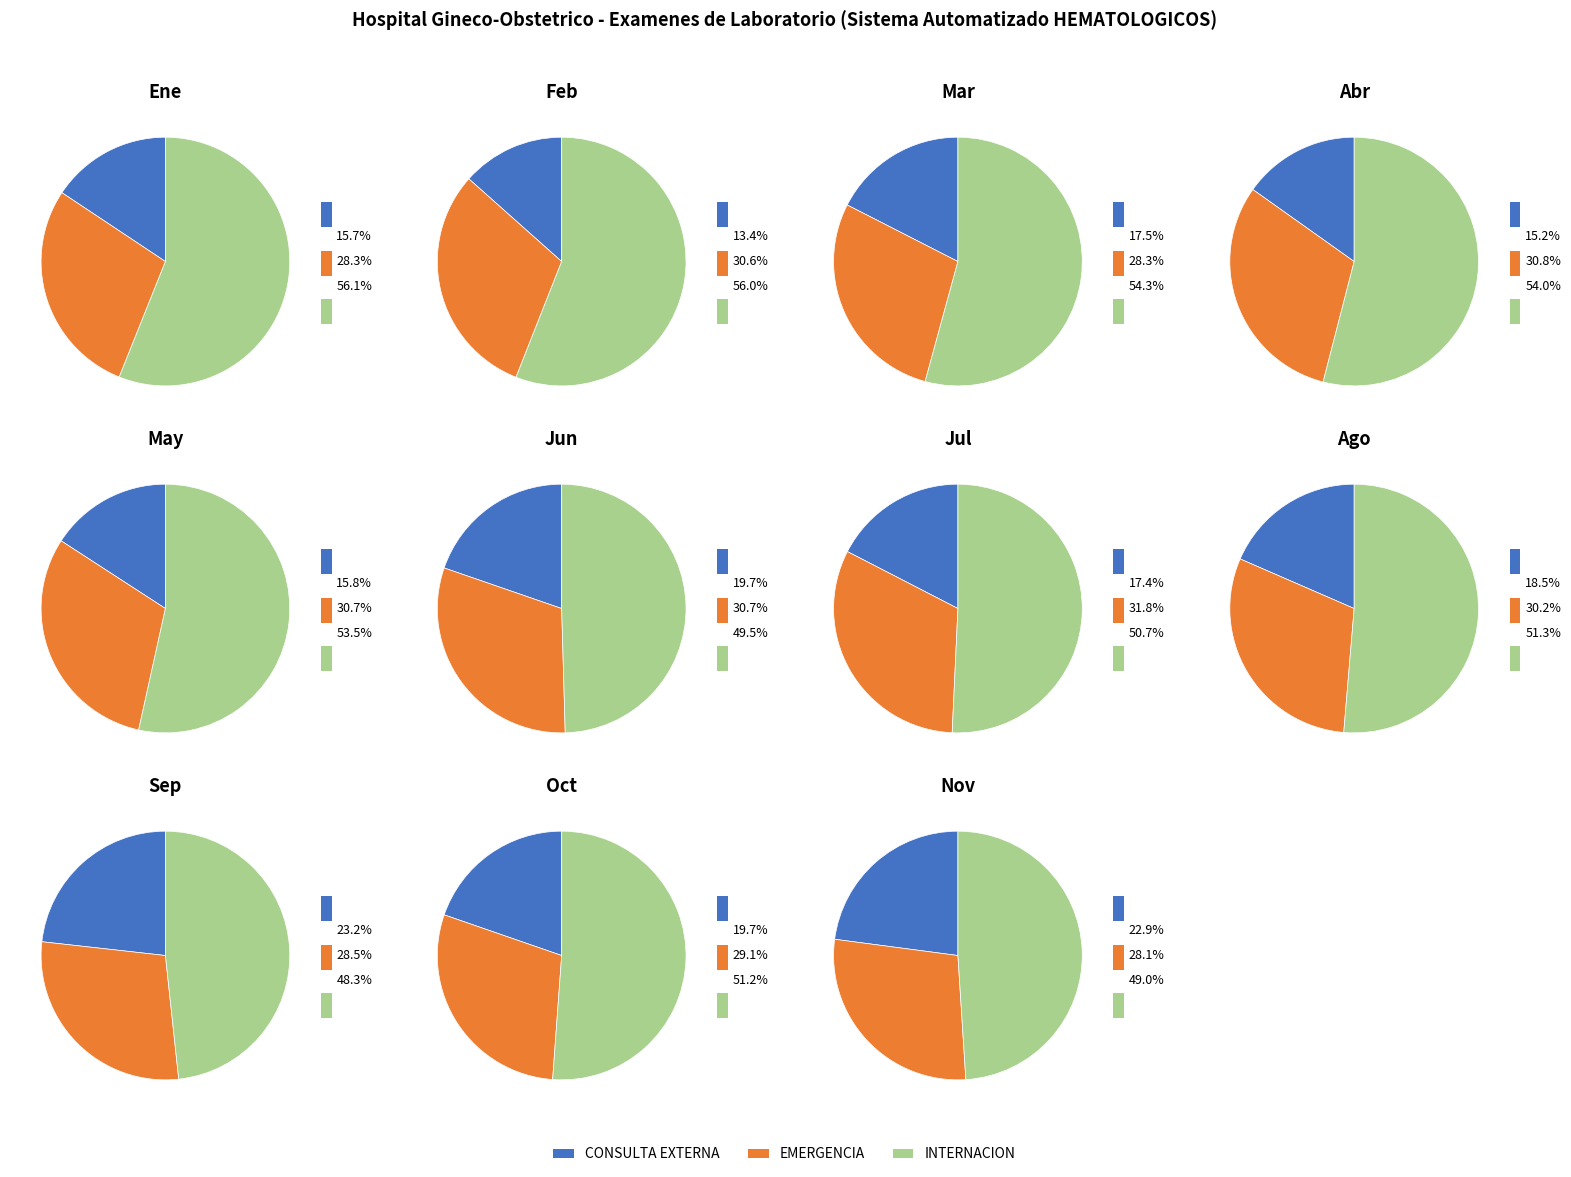

Which series changed the most between ABRIL and JUNIO?

CONSULTA EXTERNA